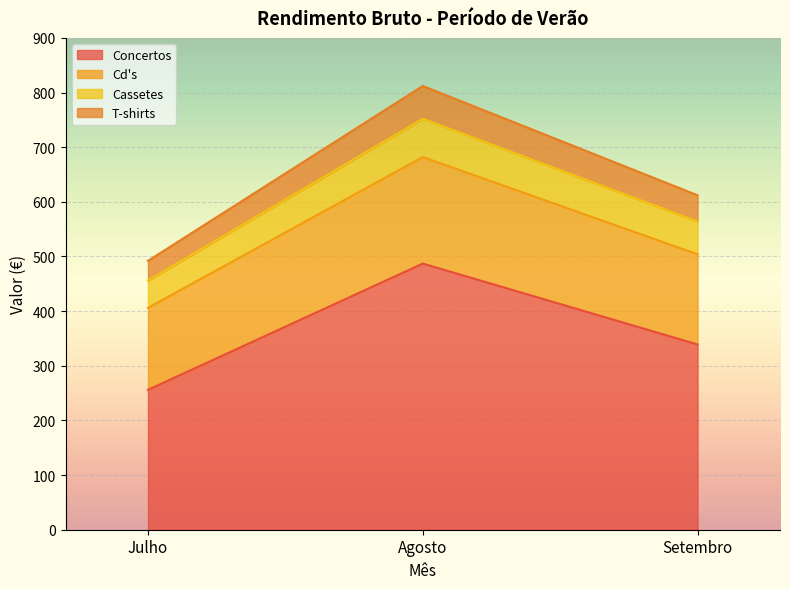

The Cd's series shows 504 at Setembro. True or false?

True